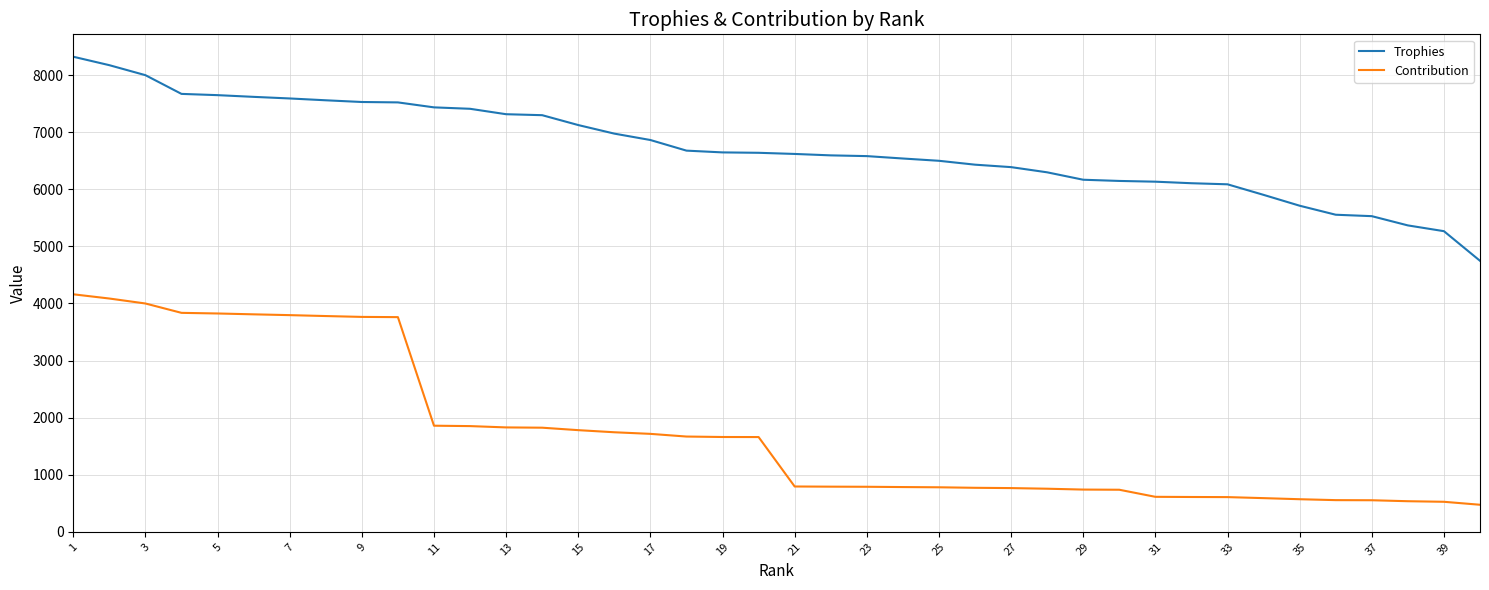

What is the minimum value for Trophies?

4748